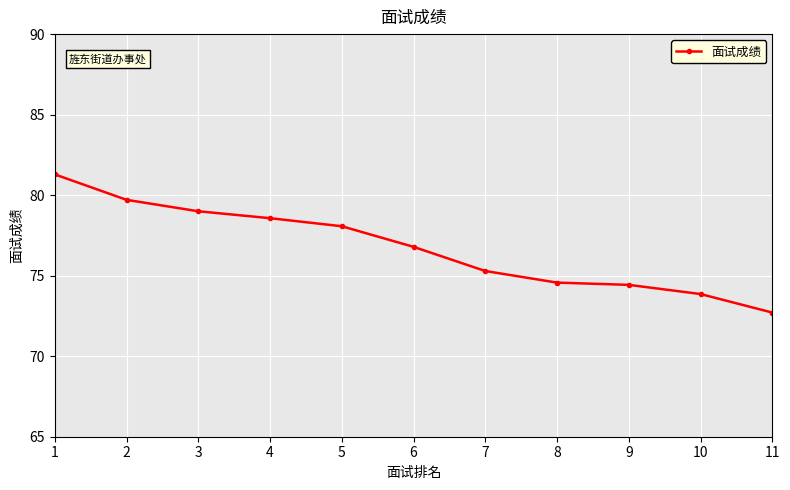

Read the value at 8.

74.6